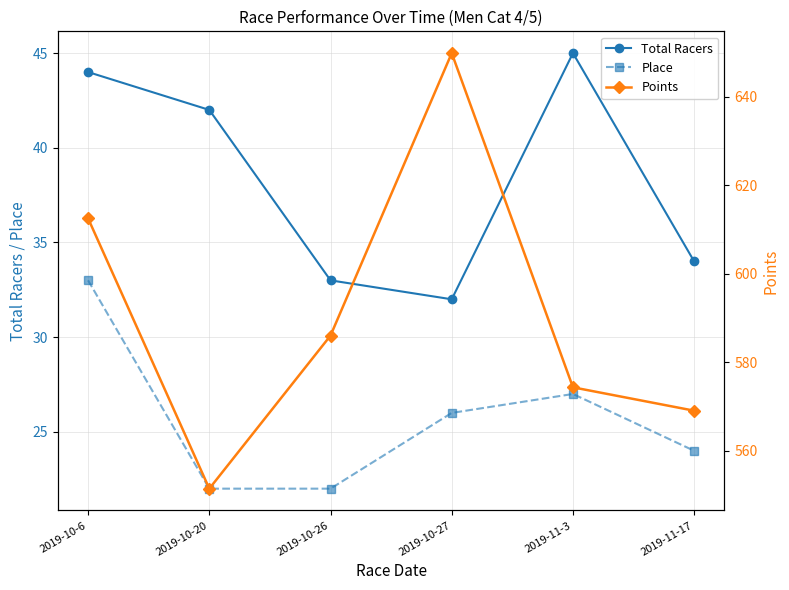

True or false: Place and Points intersect in this chart.

False